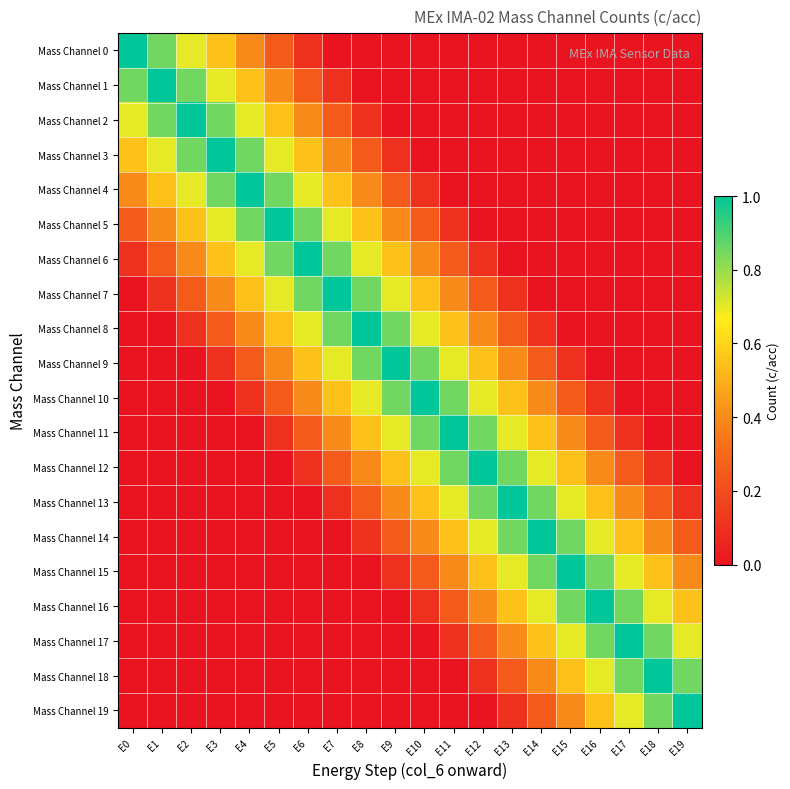

Which series changed the most between E11 and E14?

Mass Channel 8